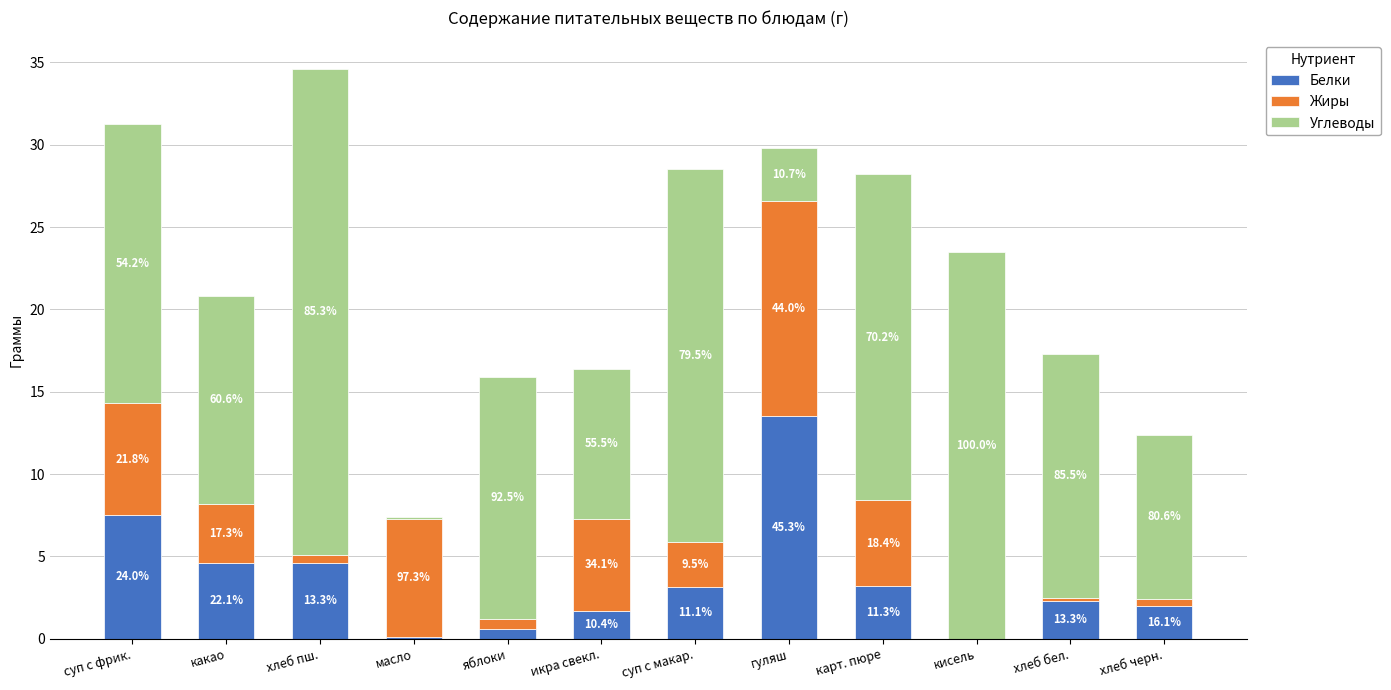

At which category is the sum across all series the highest?

хлеб пш.